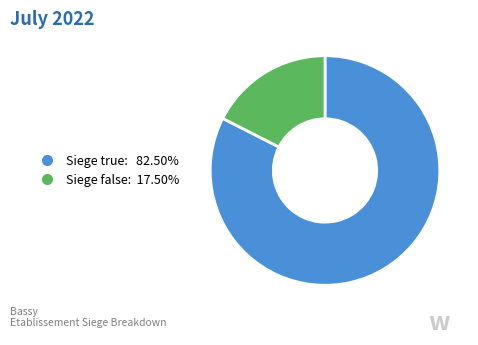

Is Siege true: 82.50% the majority of the pie?

Yes